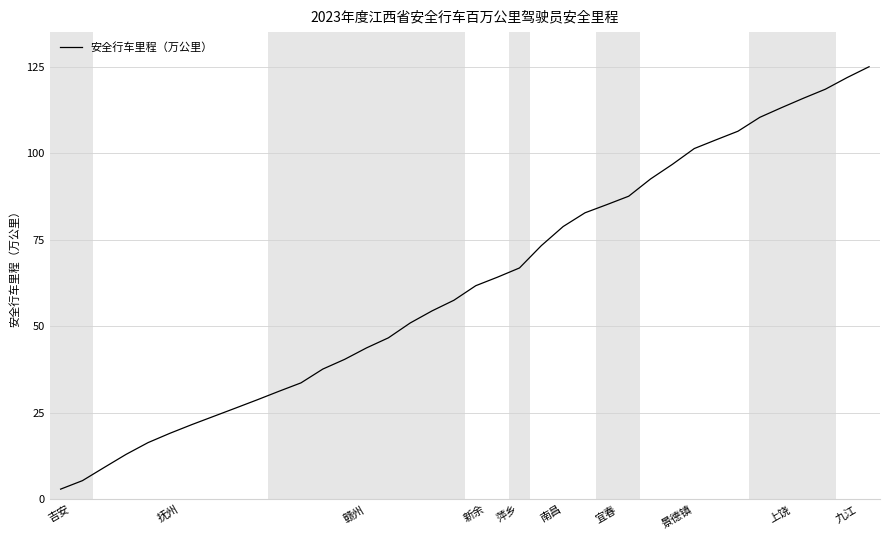

What is the sum of all values?

2369.9